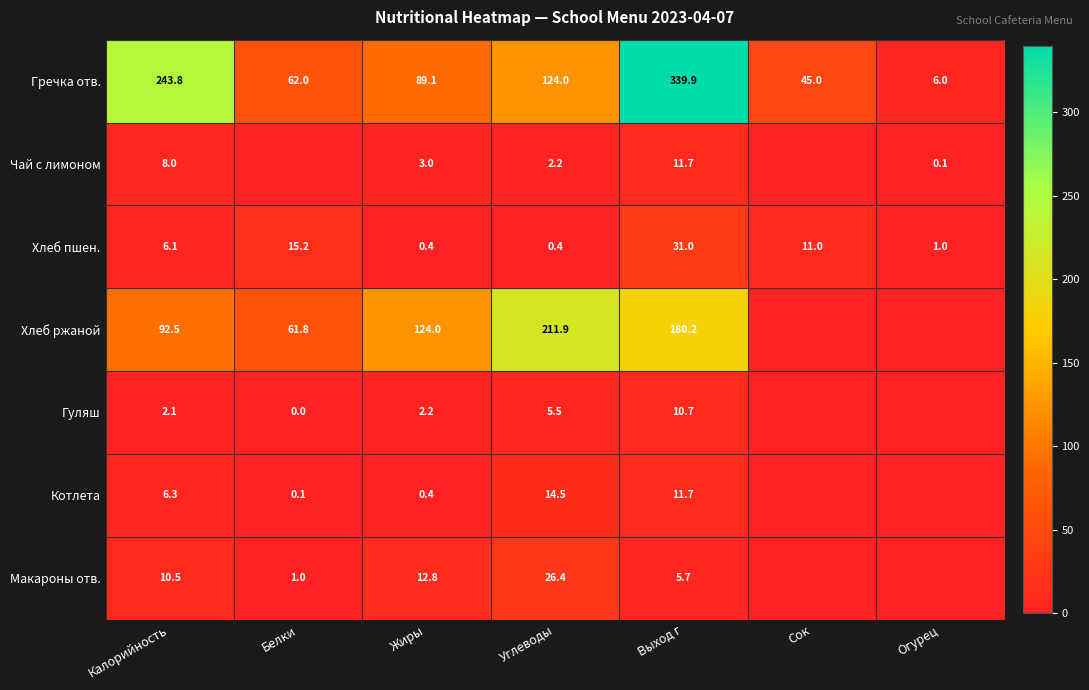

What is the approximate value of Гречка отв. at Белки?

62.0